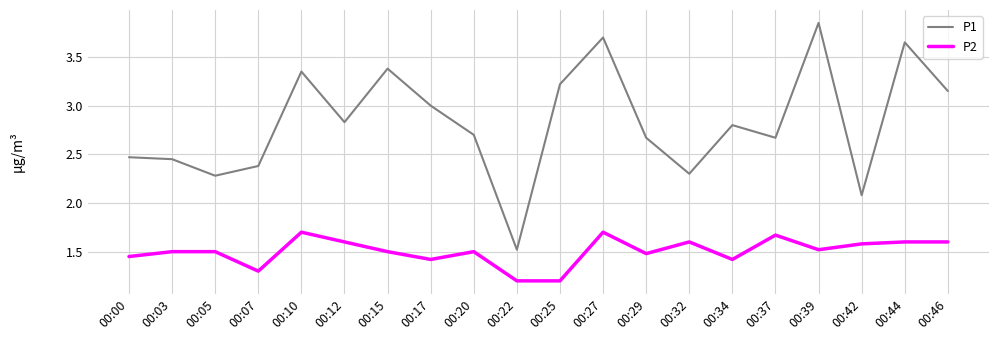

The value of P2 at 00:25 is 1.2. True or false?

True